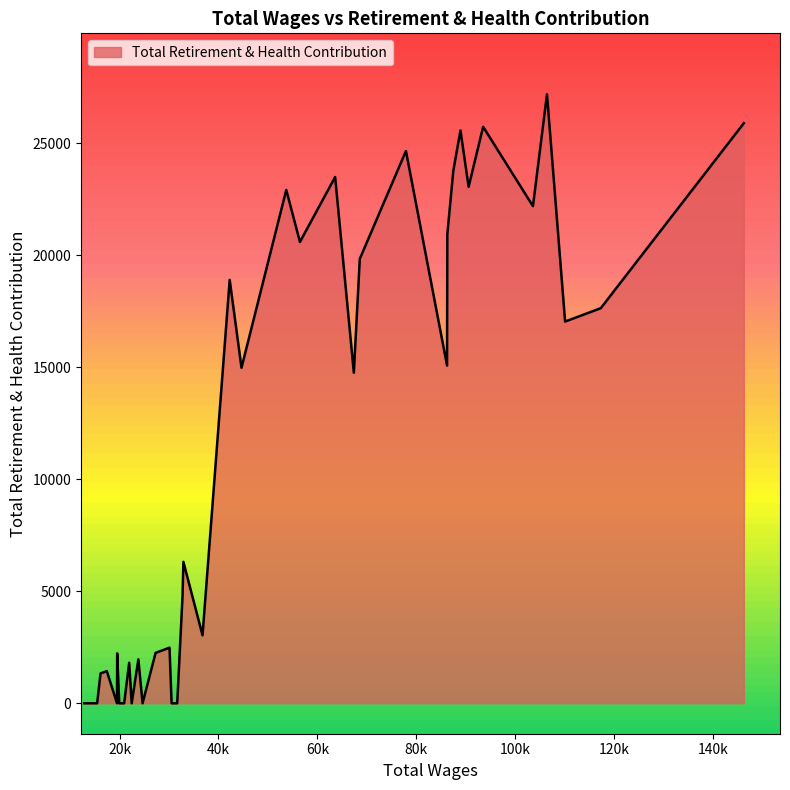

What is the maximum value shown in the chart?

27194